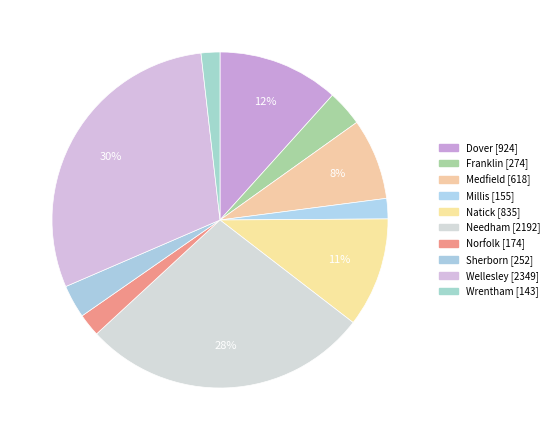

Do Wrentham and Medfield together represent more than half of the pie?

No